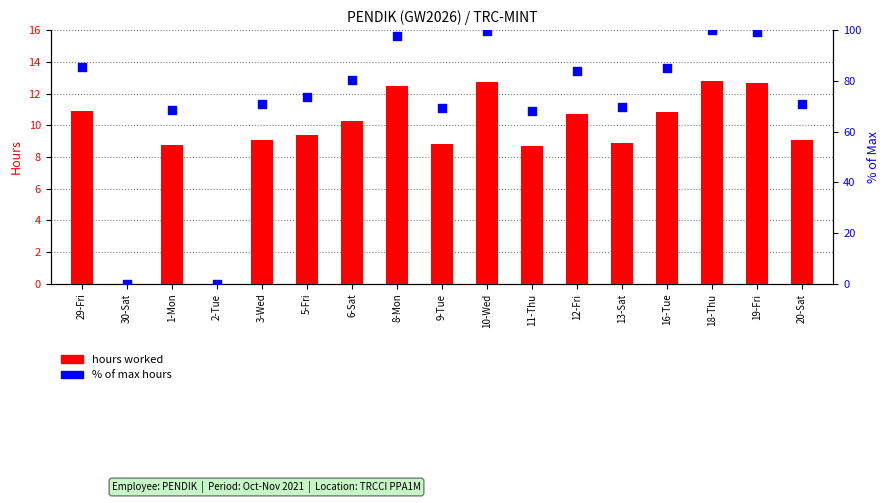

At which category is the sum across all series the highest?

18-Thu